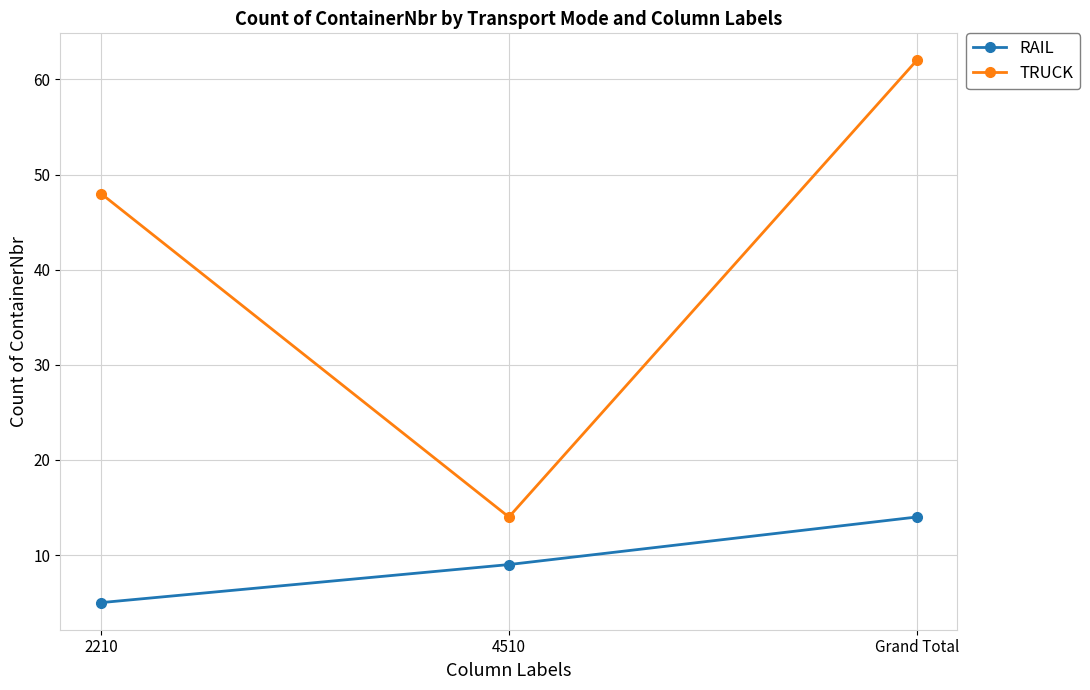

What is the label of the 1st point from the left?

2210